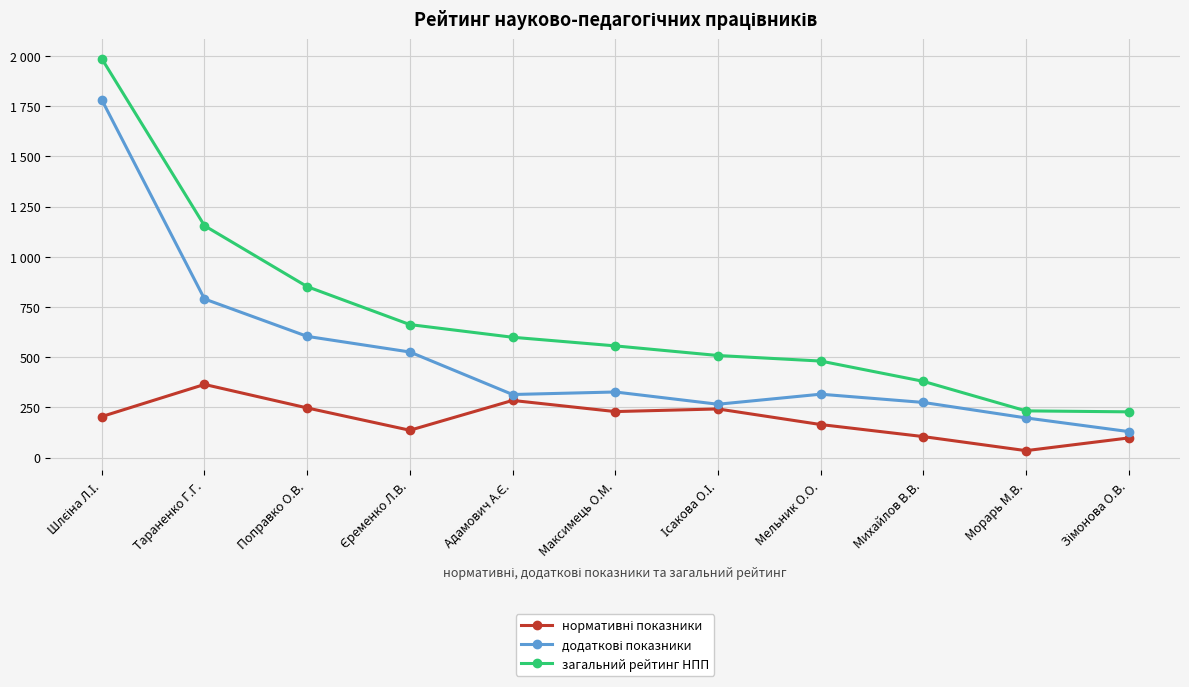

What is the difference between the додаткові показники values at Тараненко Г.Г. and Максимець О.М.?

463.0